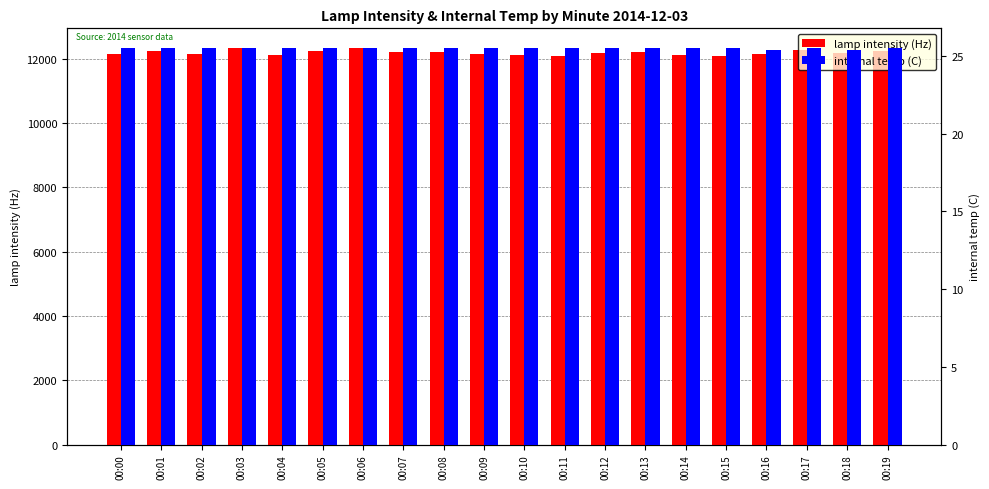

The value of internal temp (C) at 00:07 is 14.2. True or false?

False